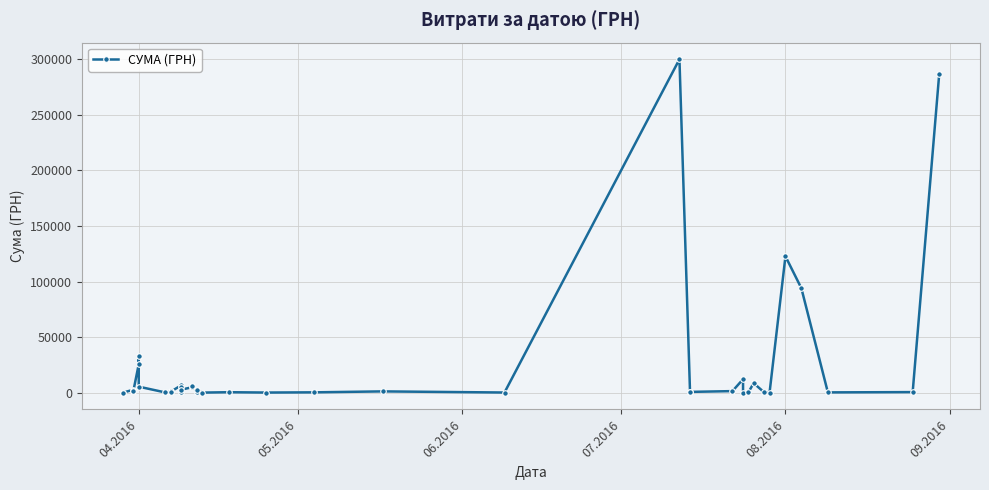

What is the sum of all values?

934294.6